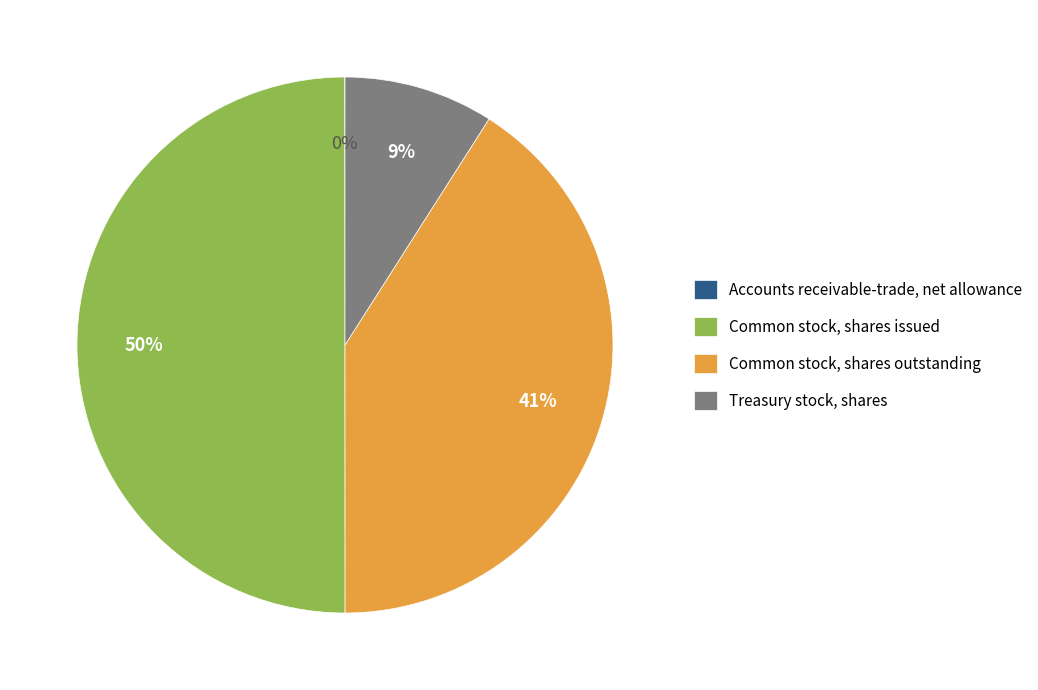

Which has a higher value, Common stock, shares outstanding or Treasury stock, shares?

Common stock, shares outstanding